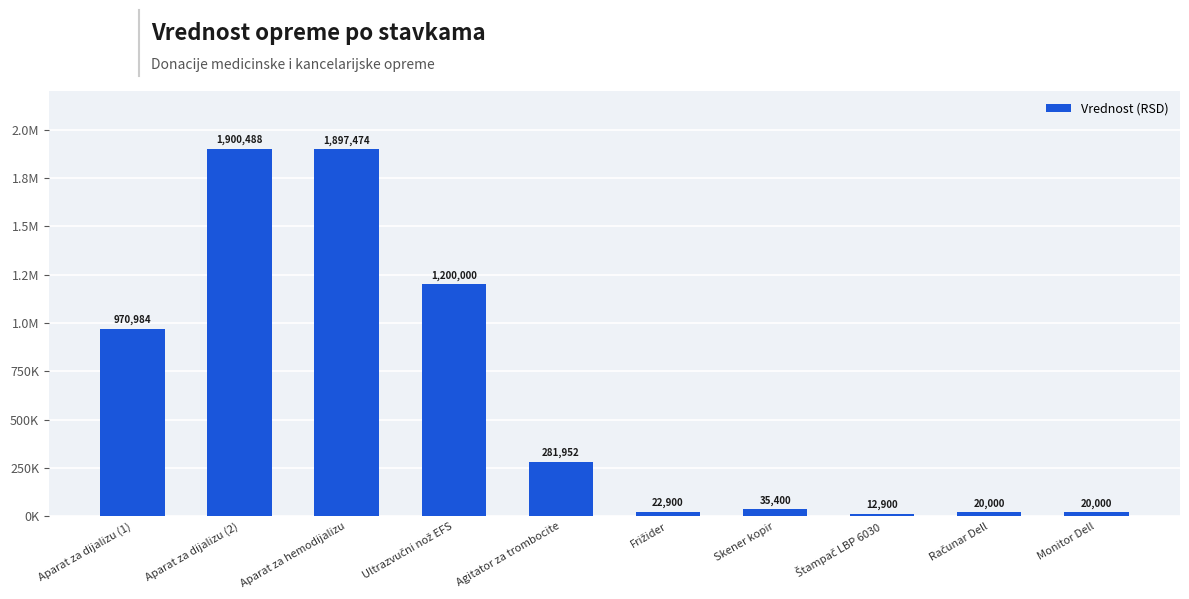

Does the chart contain any negative values?

No